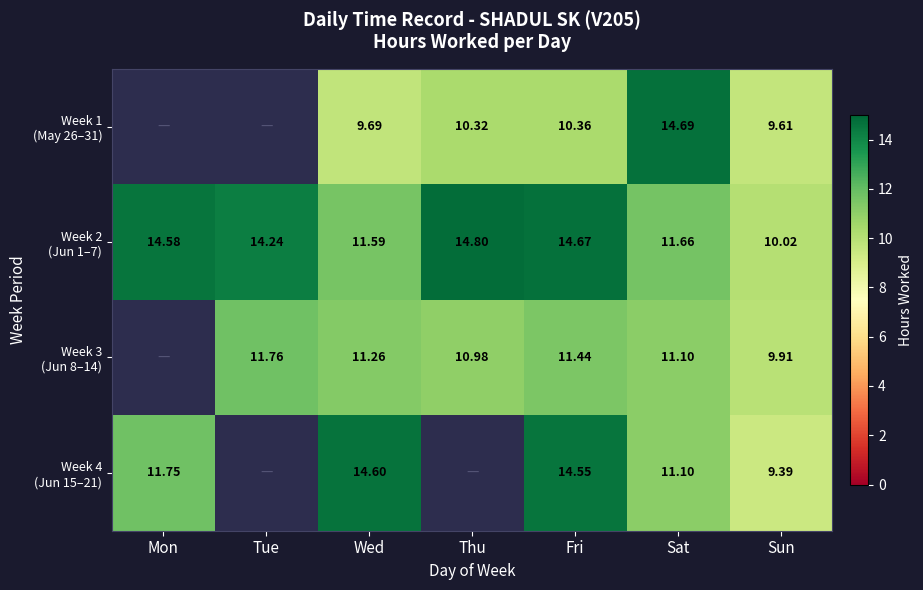

How many categories are shown in the chart?

7